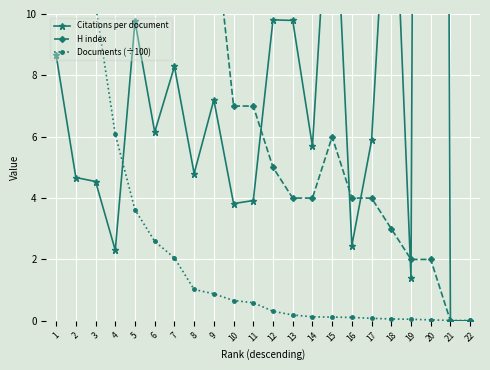

How many interior local peaks does the H index series have?

4